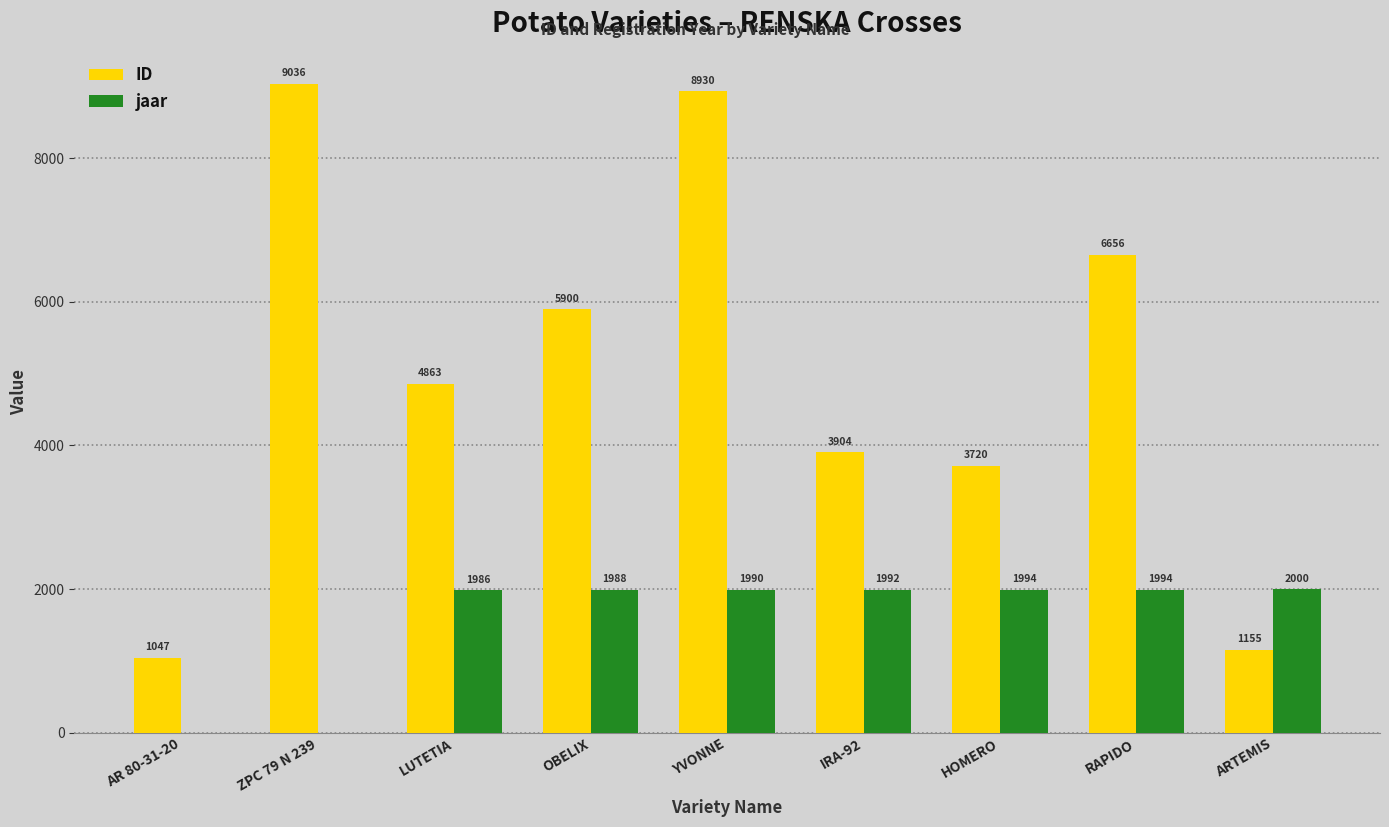

Reading left to right, extract all data points from this chart.

ID: 1047	9036	4863	5900	8930	3904	3720	6656	1155
jaar: 0	0	1986	1988	1990	1992	1994	1994	2000